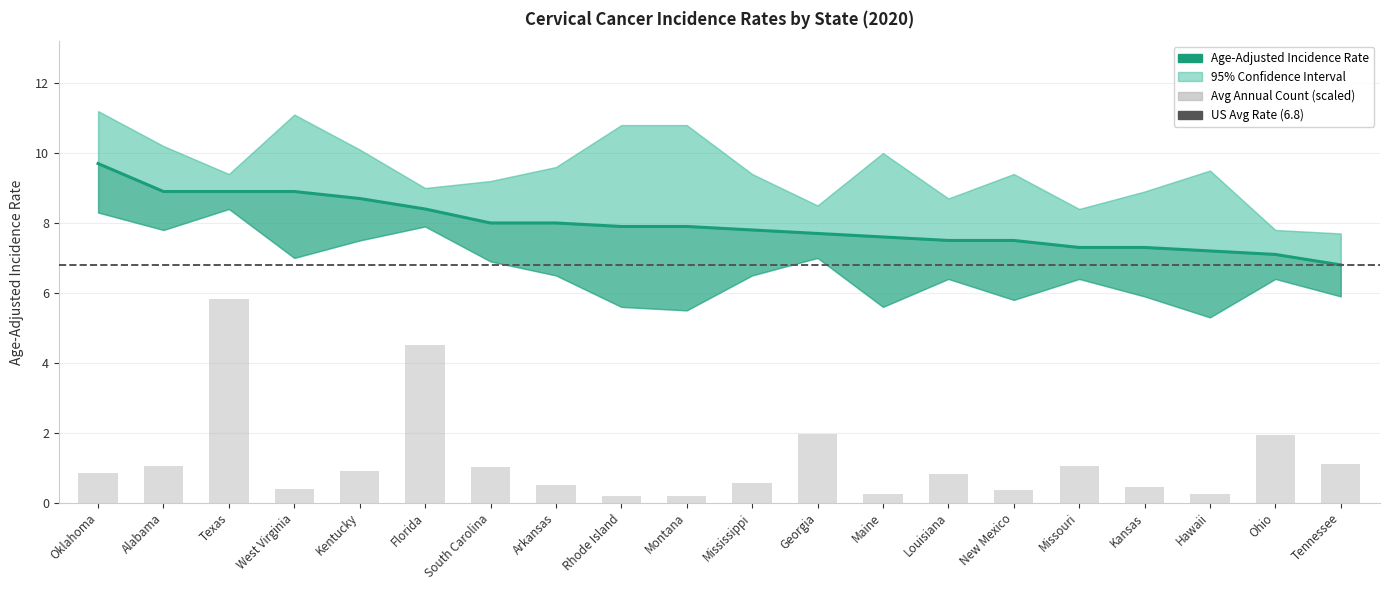

Between Tennessee and Missouri, which is larger?

Missouri